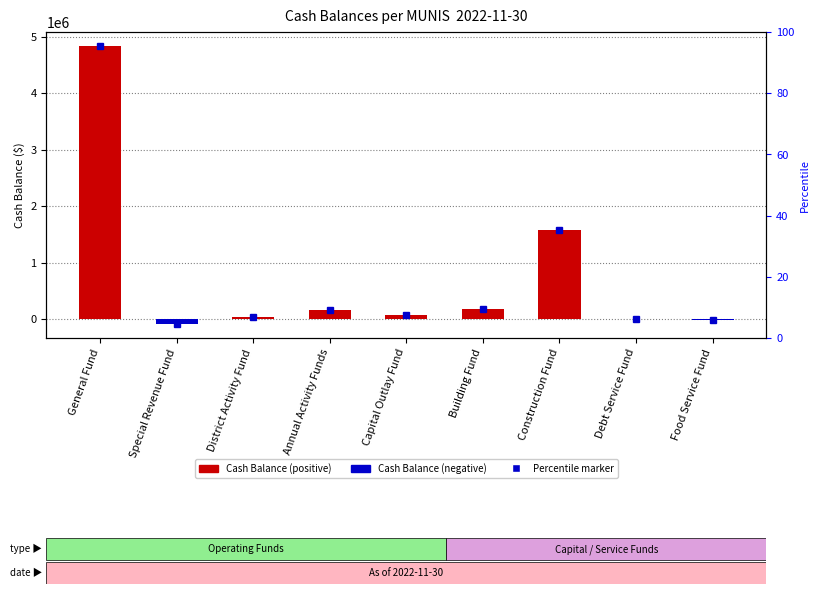

What is the greatest value displayed?

4835555.4